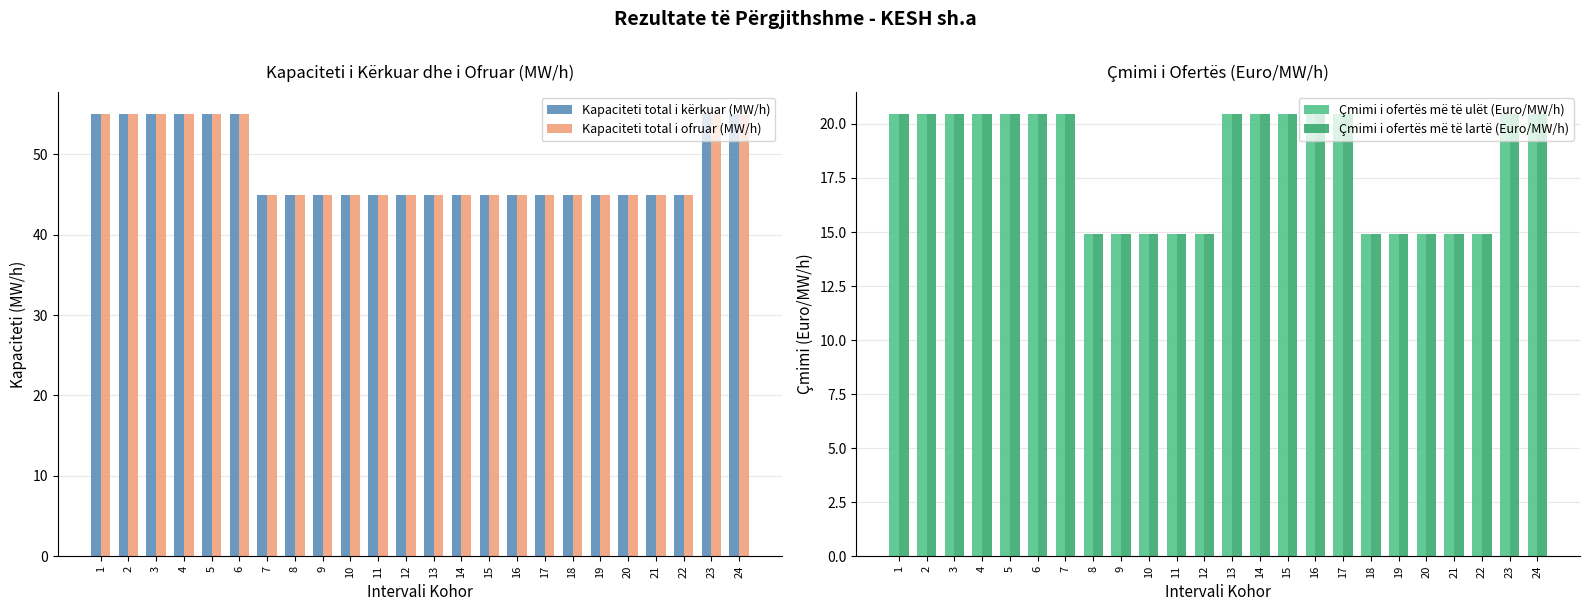

Reading right to left, transcribe all the data shown in this chart.

Kapaciteti total i kërkuar (MW/h): 55.0	55.0	45.0	45.0	45.0	45.0	45.0	45.0	45.0	45.0	45.0	45.0	45.0	45.0	45.0	45.0	45.0	45.0	55.0	55.0	55.0	55.0	55.0	55.0
Kapaciteti total i ofruar (MW/h): 55.0	55.0	45.0	45.0	45.0	45.0	45.0	45.0	45.0	45.0	45.0	45.0	45.0	45.0	45.0	45.0	45.0	45.0	55.0	55.0	55.0	55.0	55.0	55.0
Çmimi i ofertës më të ulët (Euro/MW/h): 20.4	20.4	14.9	14.9	14.9	14.9	14.9	20.4	20.4	20.4	20.4	20.4	14.9	14.9	14.9	14.9	14.9	20.4	20.4	20.4	20.4	20.4	20.4	20.4
Çmimi i ofertës më të lartë (Euro/MW/h): 20.4	20.4	14.9	14.9	14.9	14.9	14.9	20.4	20.4	20.4	20.4	20.4	14.9	14.9	14.9	14.9	14.9	20.4	20.4	20.4	20.4	20.4	20.4	20.4